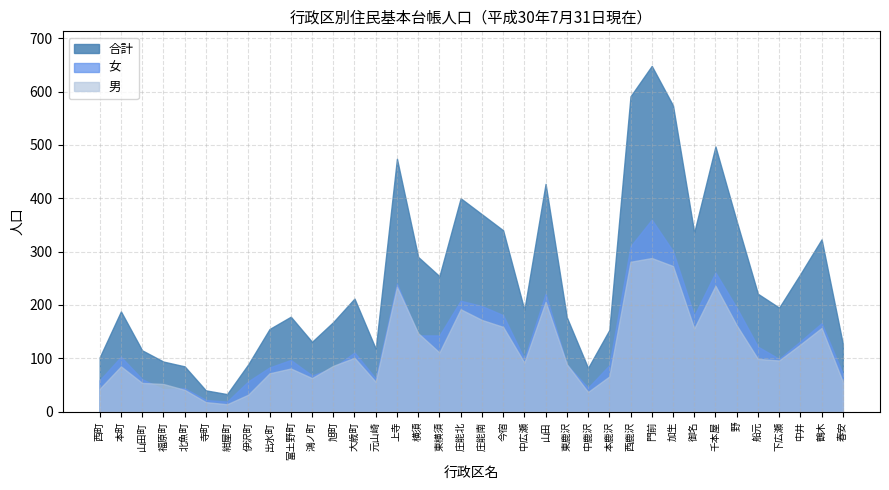

Does the chart have visible grid lines?

Yes